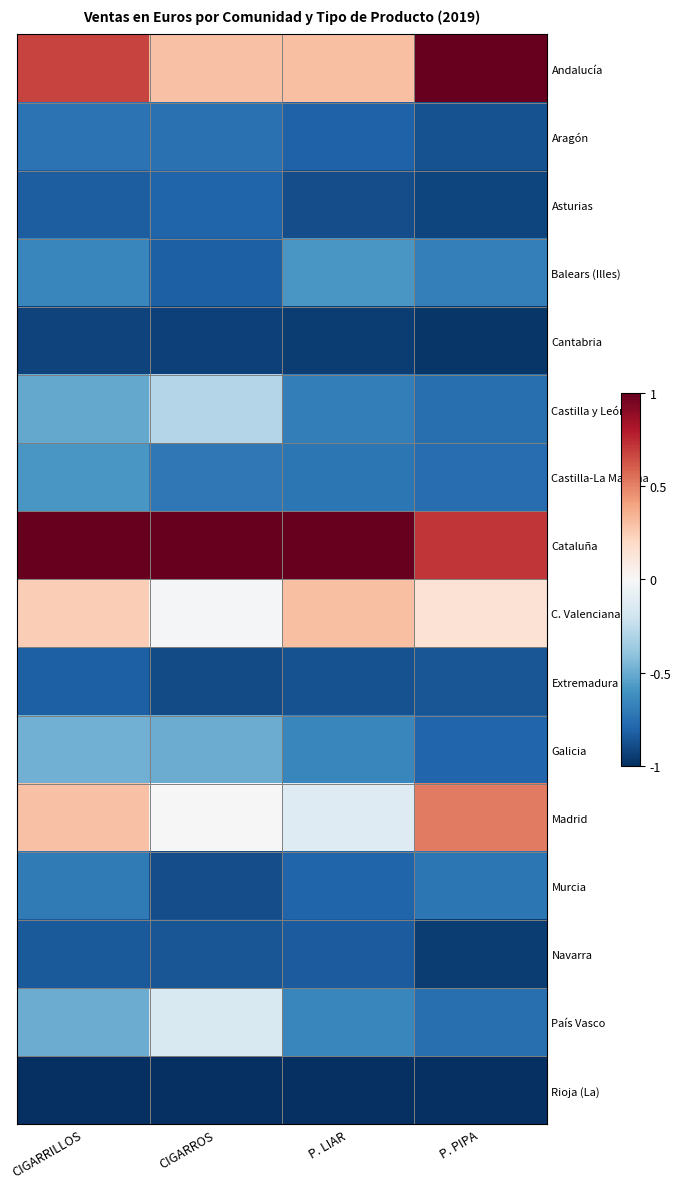

Reading left to right, list all the values displayed in this chart.

Andalucía: CIGARRILLOS=0.7	CIGARROS=0.3	P. LIAR=0.3	P. PIPA=1.0
Aragón: CIGARRILLOS=-0.7	CIGARROS=-0.7	P. LIAR=-0.8	P. PIPA=-0.9
Asturias: CIGARRILLOS=-0.8	CIGARROS=-0.8	P. LIAR=-0.9	P. PIPA=-0.9
Balears (Illes): CIGARRILLOS=-0.7	CIGARROS=-0.8	P. LIAR=-0.6	P. PIPA=-0.7
Cantabria: CIGARRILLOS=-0.9	CIGARROS=-0.9	P. LIAR=-0.9	P. PIPA=-1.0
Castilla y León: CIGARRILLOS=-0.5	CIGARROS=-0.3	P. LIAR=-0.7	P. PIPA=-0.8
Castilla-La Mancha: CIGARRILLOS=-0.6	CIGARROS=-0.7	P. LIAR=-0.7	P. PIPA=-0.8
Cataluña: CIGARRILLOS=1.0	CIGARROS=1.0	P. LIAR=1.0	P. PIPA=0.7
C. Valenciana: CIGARRILLOS=0.2	CIGARROS=-0.0	P. LIAR=0.3	P. PIPA=0.1
Extremadura: CIGARRILLOS=-0.8	CIGARROS=-0.9	P. LIAR=-0.9	P. PIPA=-0.9
Galicia: CIGARRILLOS=-0.5	CIGARROS=-0.5	P. LIAR=-0.7	P. PIPA=-0.8
Madrid: CIGARRILLOS=0.3	CIGARROS=0.0	P. LIAR=-0.1	P. PIPA=0.5
Murcia: CIGARRILLOS=-0.7	CIGARROS=-0.9	P. LIAR=-0.8	P. PIPA=-0.7
Navarra: CIGARRILLOS=-0.8	CIGARROS=-0.9	P. LIAR=-0.8	P. PIPA=-1.0
País Vasco: CIGARRILLOS=-0.5	CIGARROS=-0.2	P. LIAR=-0.7	P. PIPA=-0.8
Rioja (La): CIGARRILLOS=-1.0	CIGARROS=-1.0	P. LIAR=-1.0	P. PIPA=-1.0